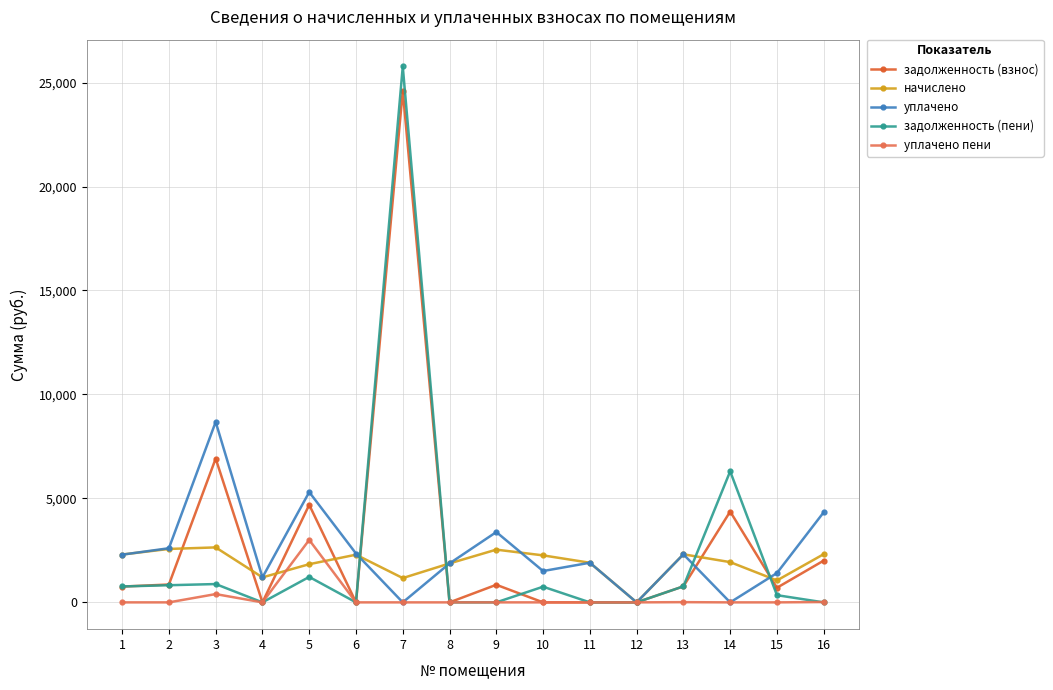

Is it true that задолженность (взнос) equals 703.0 at 15?

True